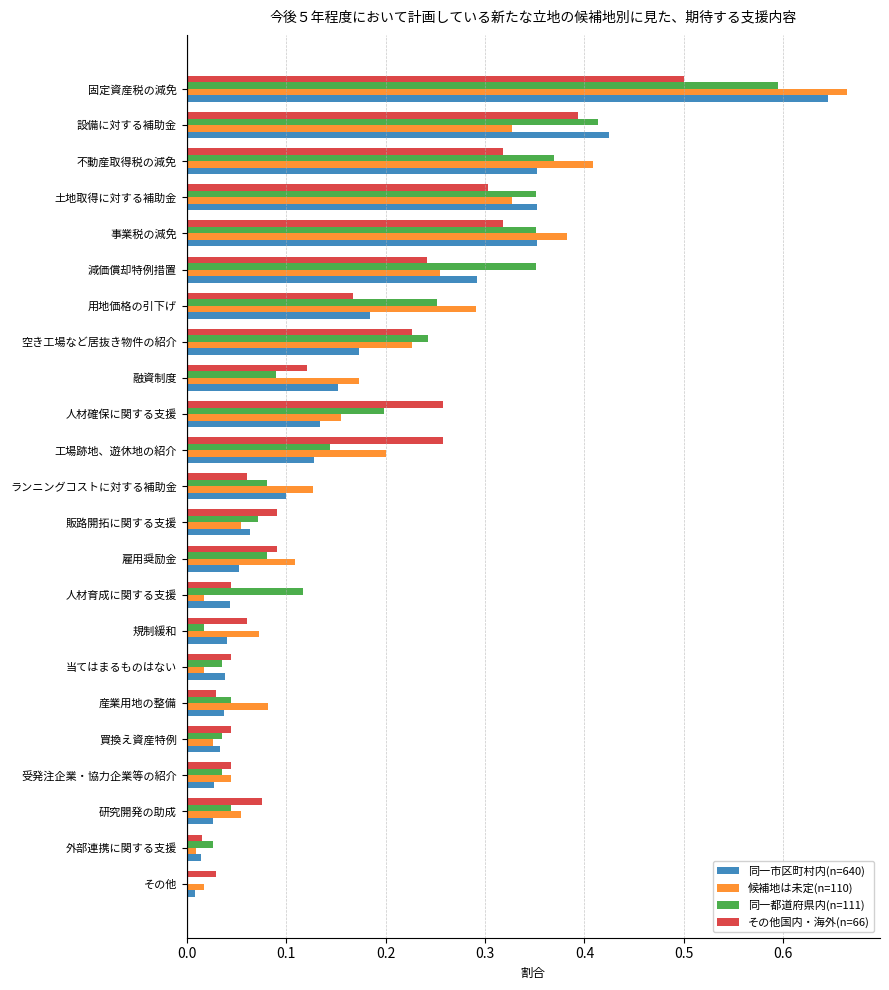

The value of その他国内・海外(n=66) at 土地取得に対する補助金 is 0.3. True or false?

True